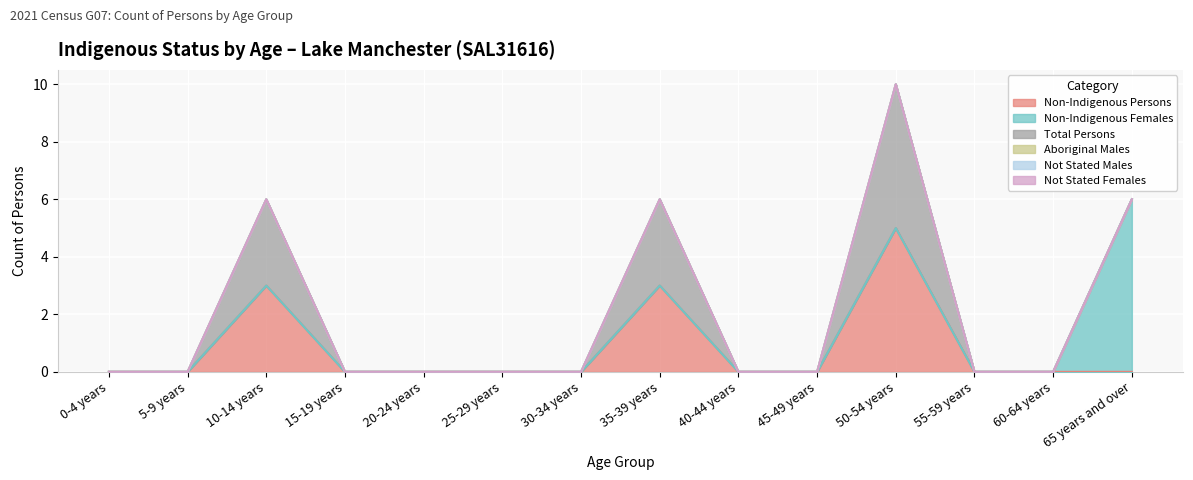

True or false: Aboriginal Males and Not Stated Males cross at least once.

False